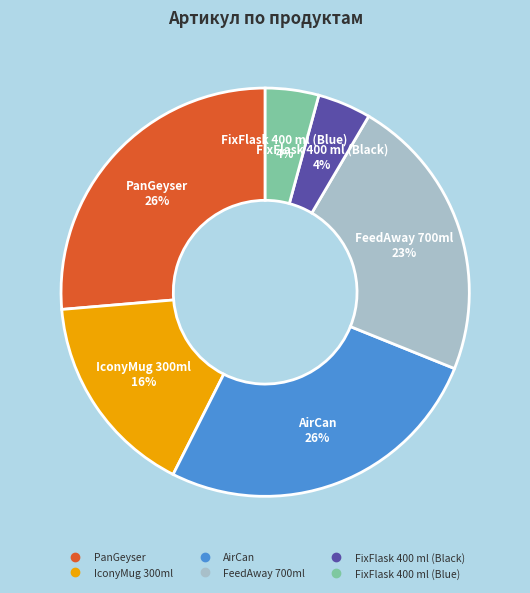

Between FeedAway 700ml and AirCan, which is larger?

AirCan